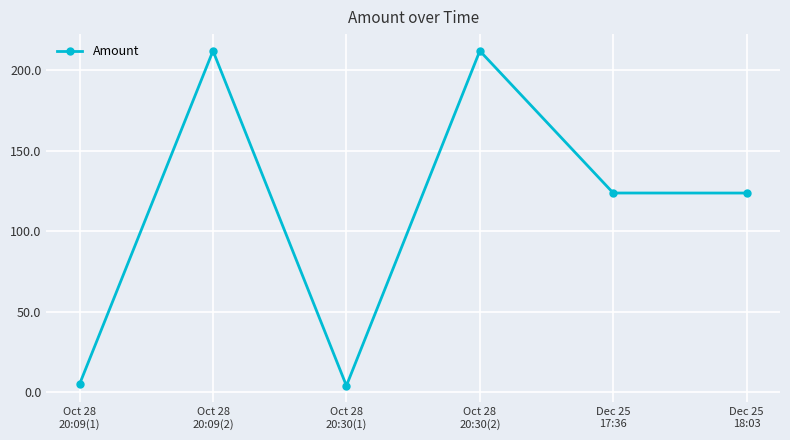

How many categories are shown in the chart?

6